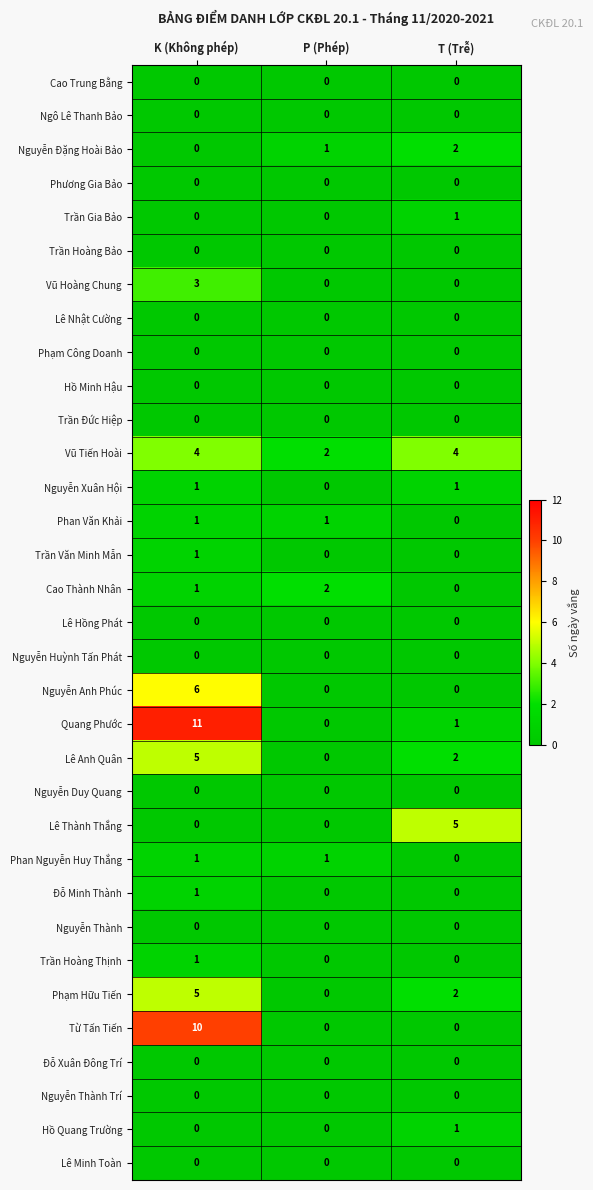

How many Nguyễn Anh Phúc values are between 0 and 6?

3